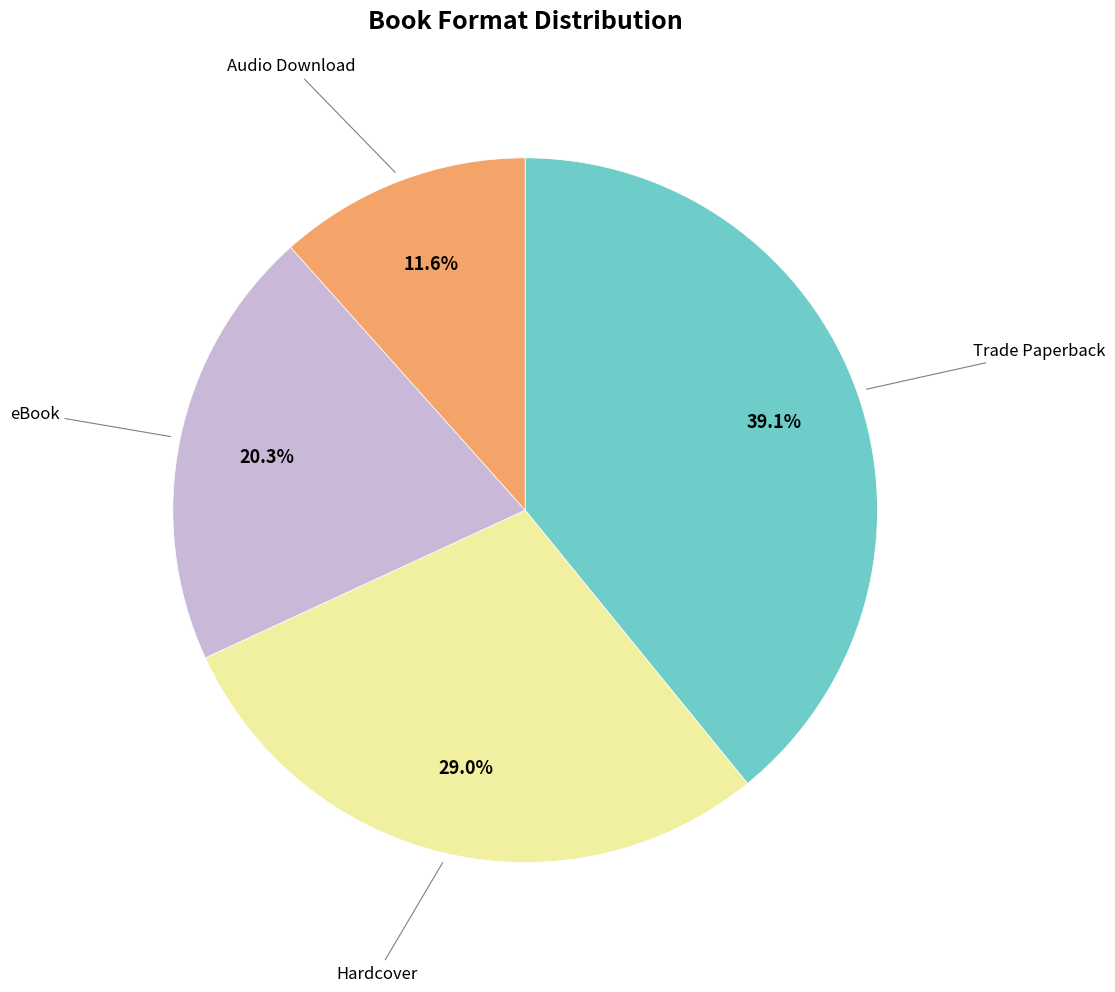

Is there any slice that represents more than half of the pie?

No